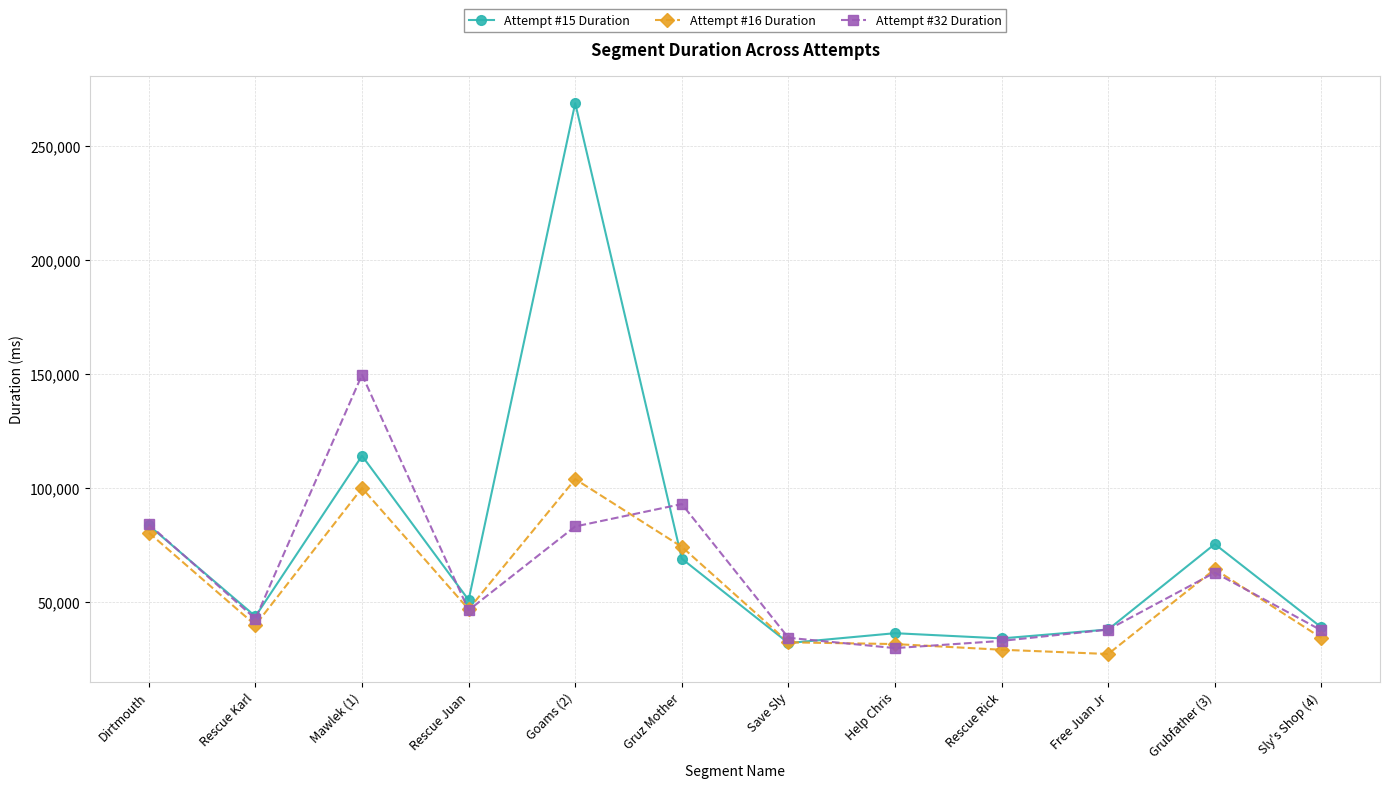

What is the approximate value of Attempt #32 Duration at Rescue Karl, to the nearest 10?

42500